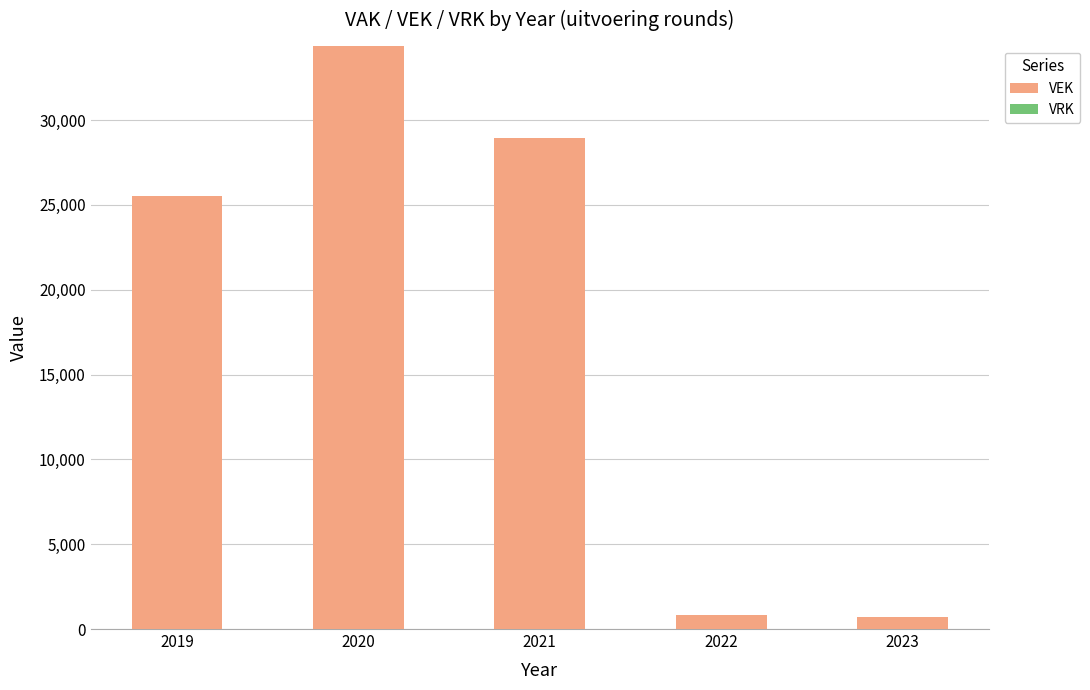

What is the value of the 3rd bar from the left?

28948